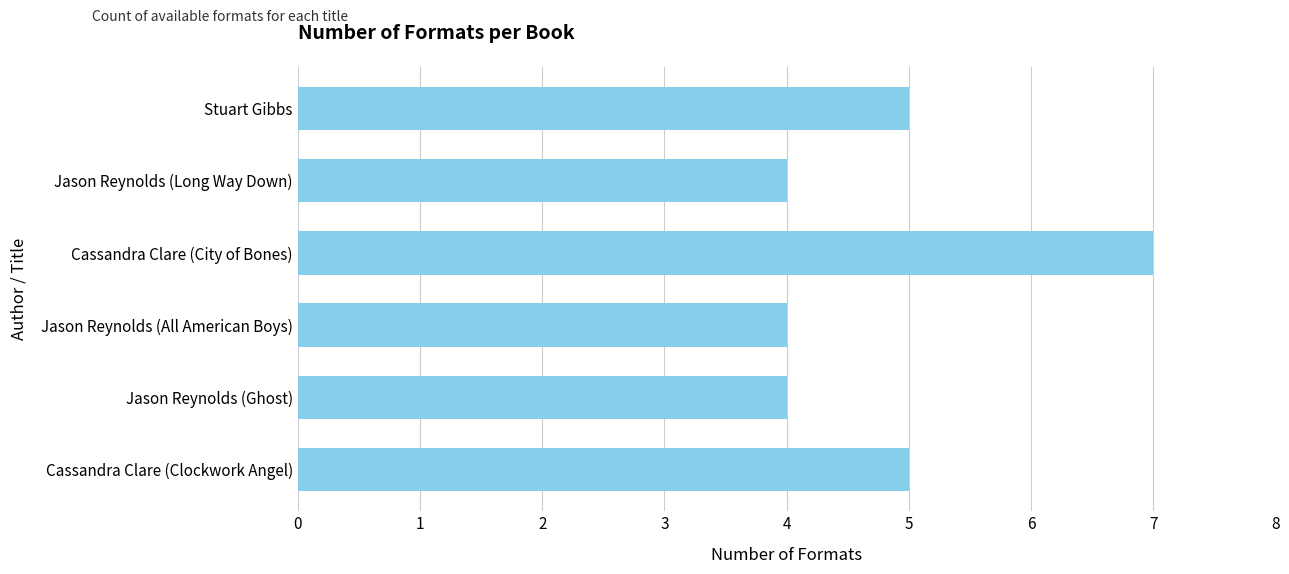

What is the sum of the values at Jason Reynolds (Long Way Down) and Cassandra Clare (City of Bones)?

11